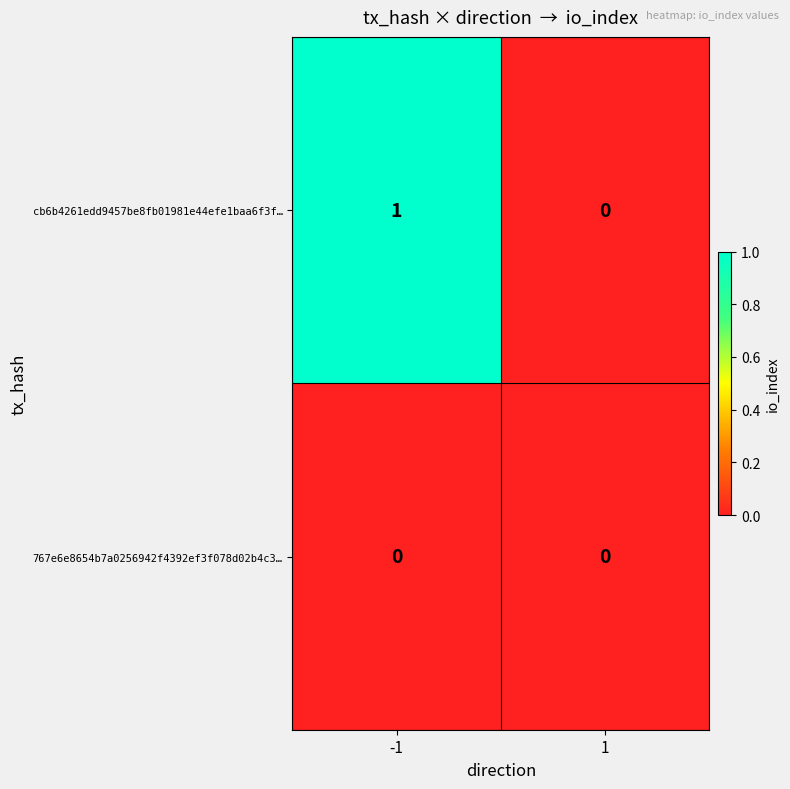

Which series has the largest total across all categories?

cb6b4261edd9457be8fb01981e44efe1baa6f3f…